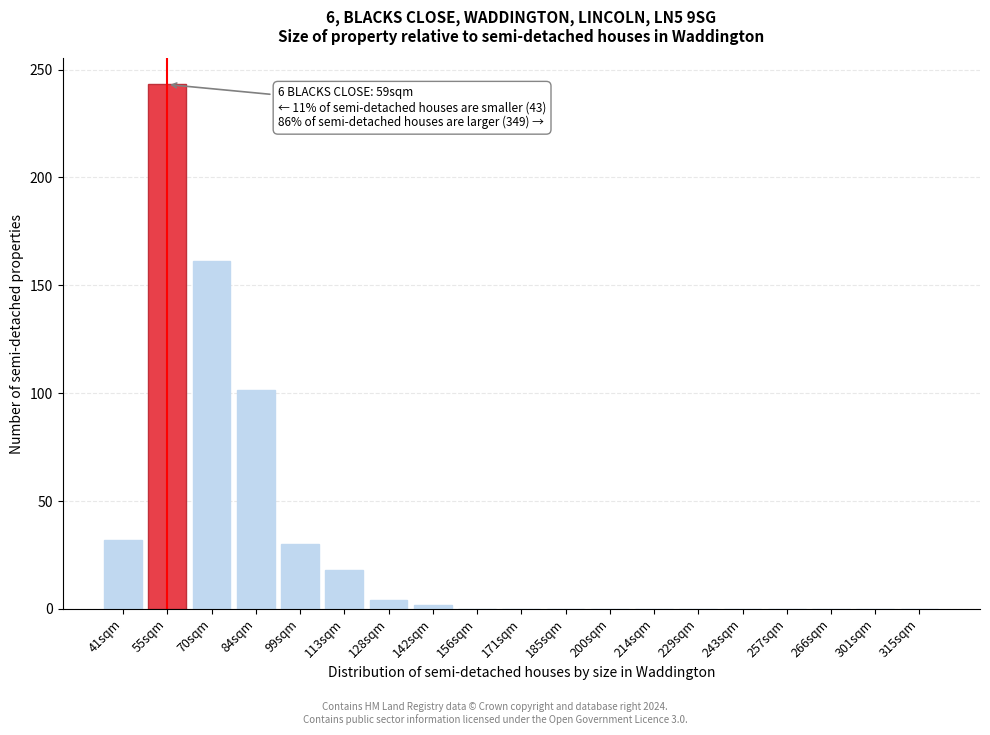

Reading left to right, extract all data points from this chart.

41sqm=31.9	55sqm=243.1	70sqm=161.4	84sqm=101.6	99sqm=29.9	113sqm=17.9	128sqm=4.0	142sqm=2.0	156sqm=0.0	171sqm=0.0	185sqm=0.0	200sqm=0.0	214sqm=0.0	229sqm=0.0	243sqm=0.0	257sqm=0.0	266sqm=0.0	301sqm=0.0	315sqm=0.0